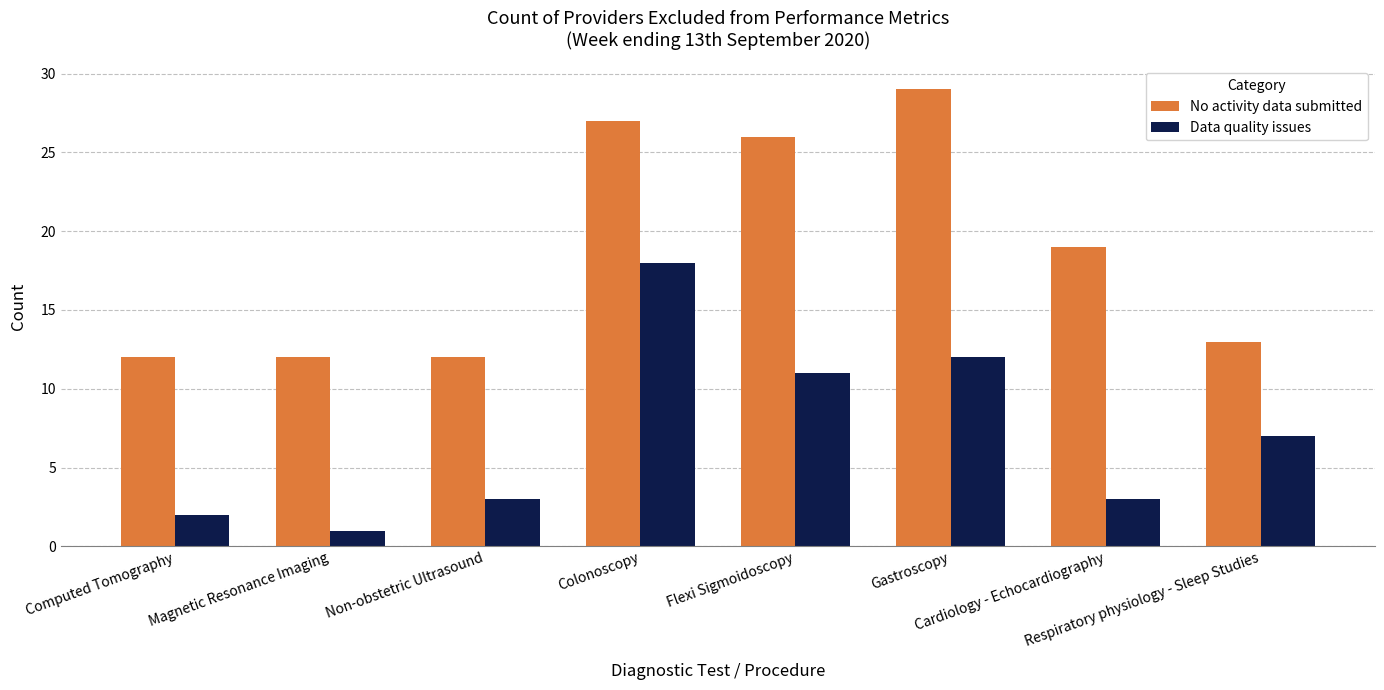

What is the difference between the highest and lowest values at Flexi Sigmoidoscopy?

15